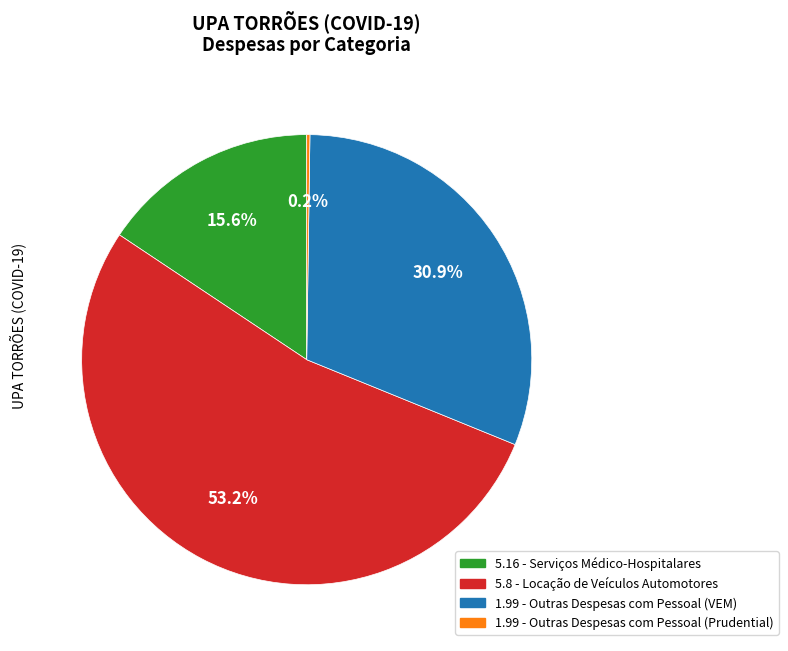

To the nearest percent, what portion does 1.99 - Outras Despesas com Pessoal (VEM) represent?

31%